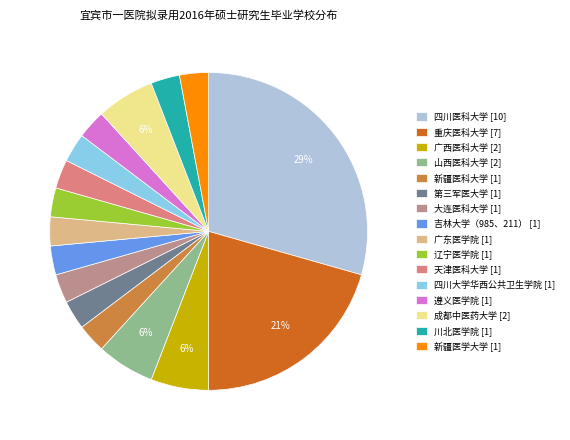

Is it true that 吉林大学（985、211） is 17% of the pie?

False